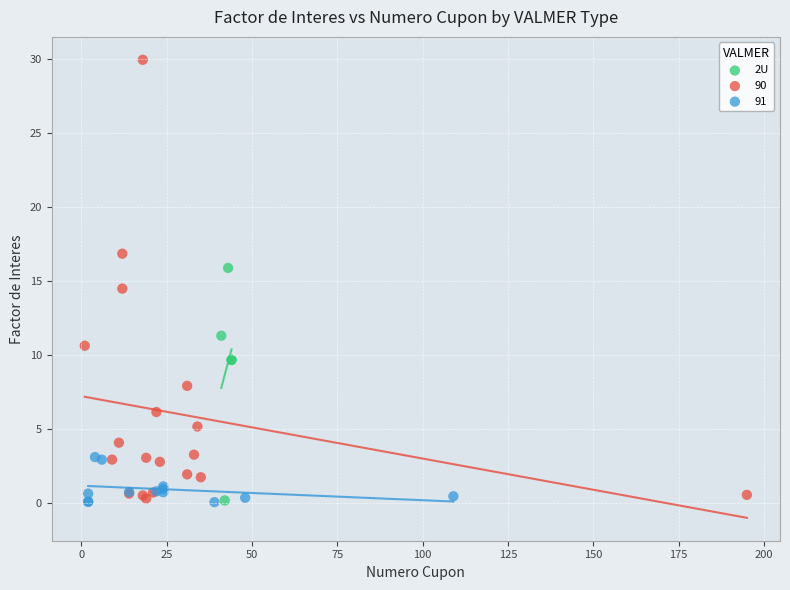

Which series has the largest Y range (max minus min)?

90